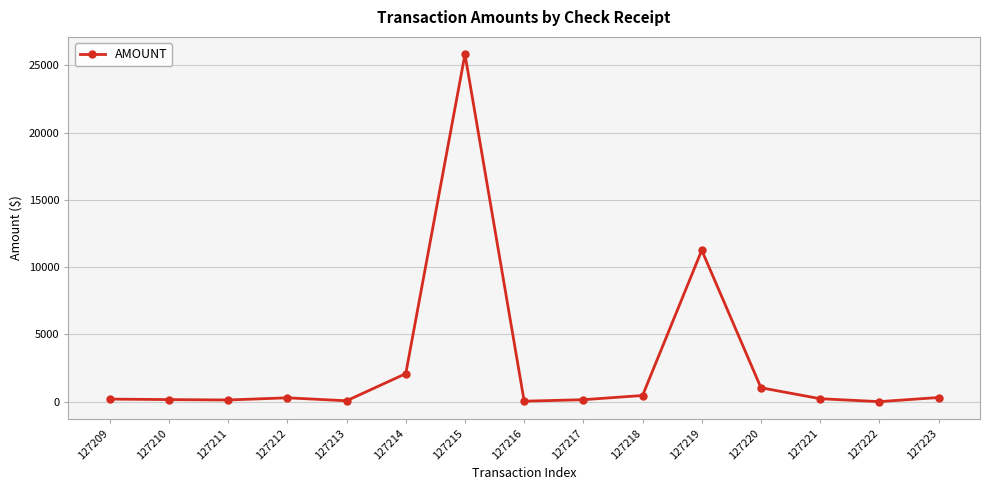

What is the greatest value displayed?

25827.4